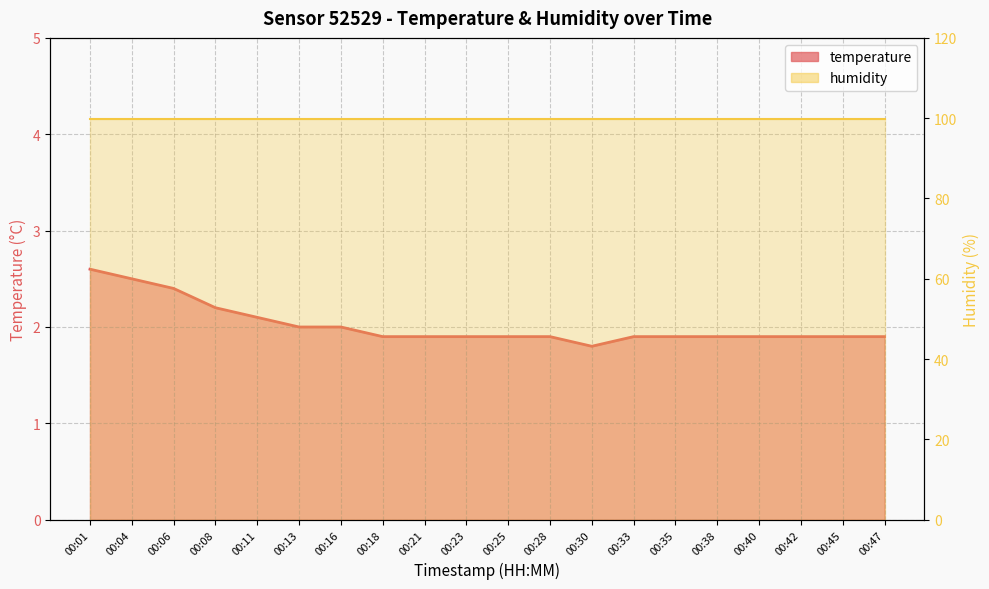

Between 00:30 and 00:38, which is larger?

00:38